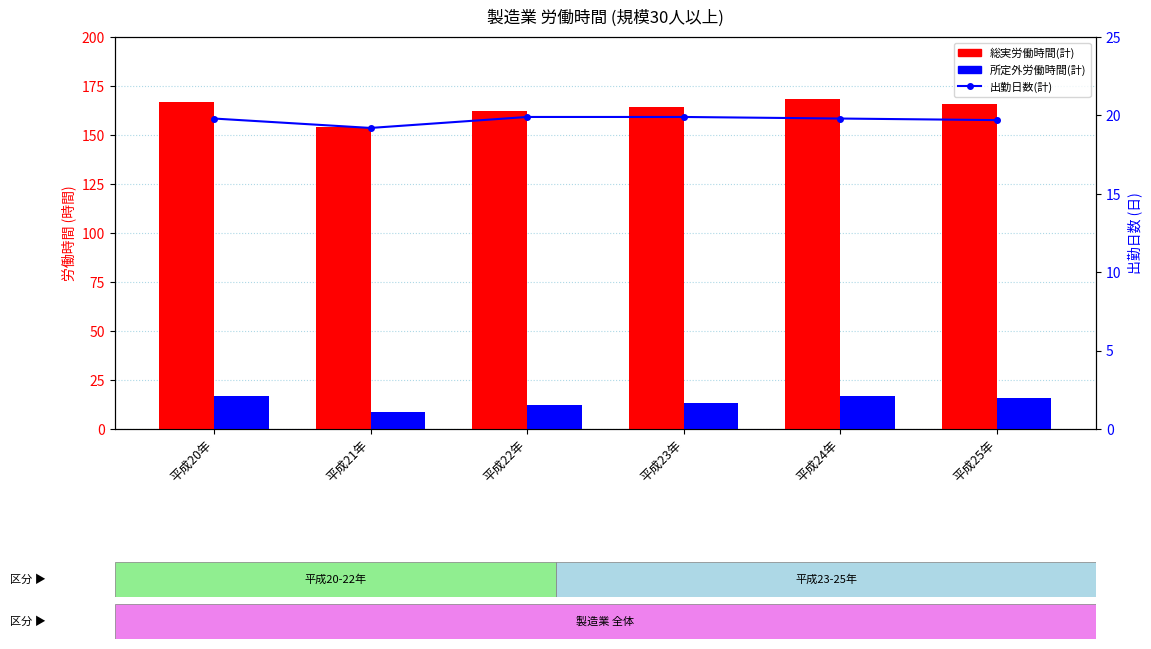

Which series has the widest spread of values?

総実労働時間(計)